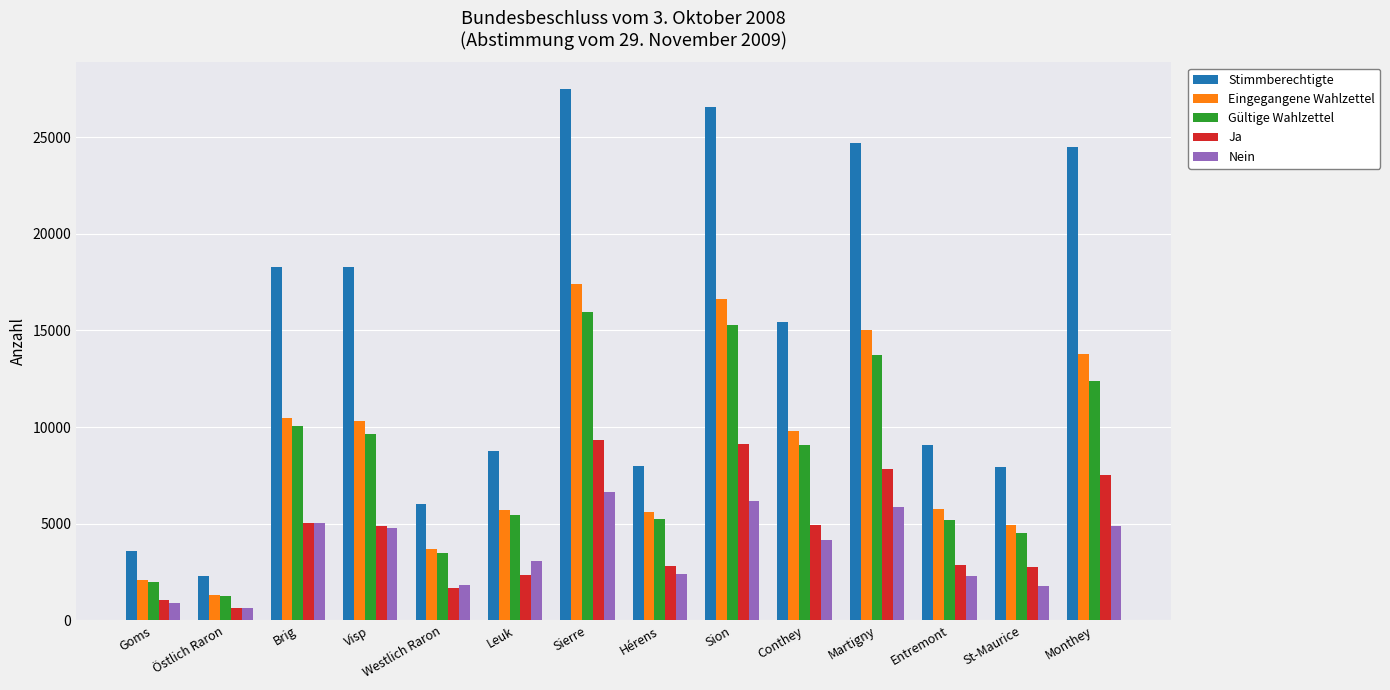

Rank the series at Entremont from lowest to highest value.

Nein, Ja, Gültige Wahlzettel, Eingegangene Wahlzettel, Stimmberechtigte